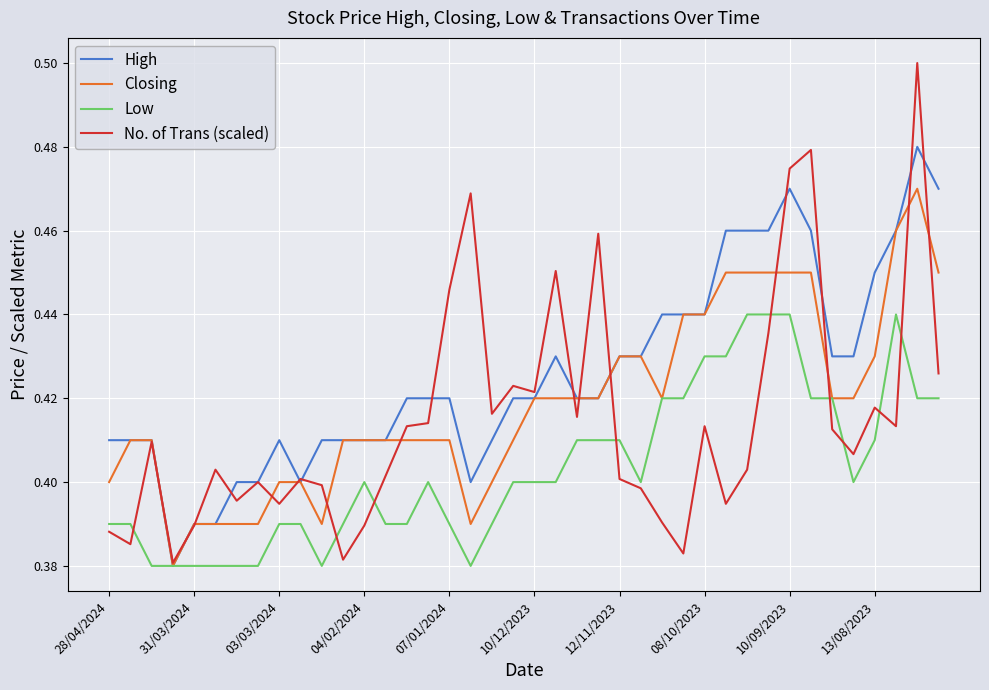

Which series has the largest total across all categories?

High